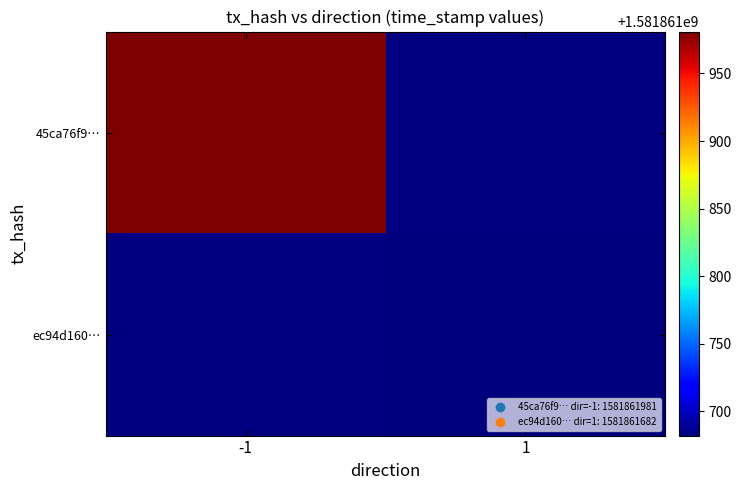

How many values in the ec94d160b172f9eb4098dc42f897a47c835c216 series are below 1581861682?

1